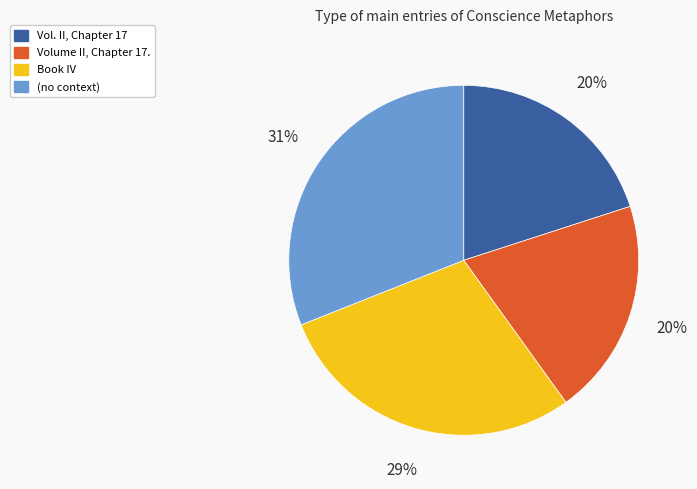

What is the largest slice in the pie chart?

(no context)